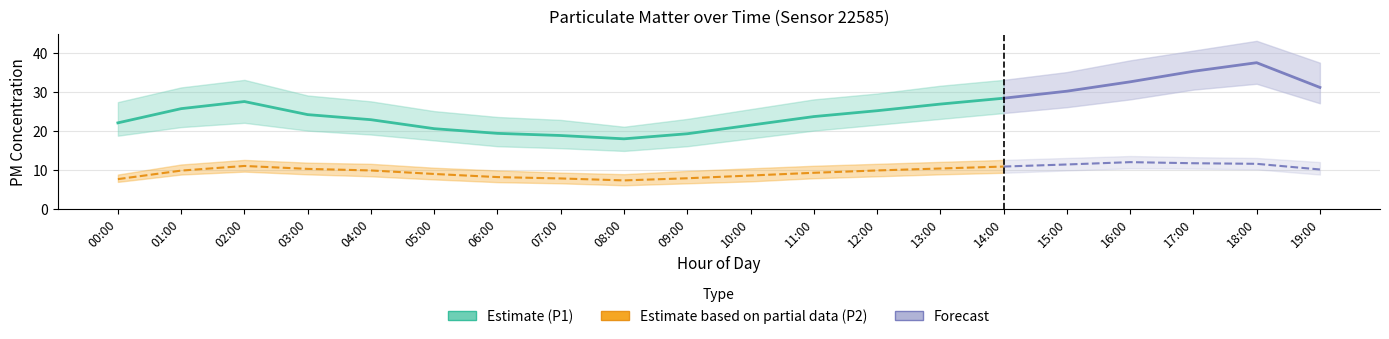

Rank the series at 11:00 from lowest to highest value.

P2_lo, P2, P2_hi, P1_lo, P1, P1_hi